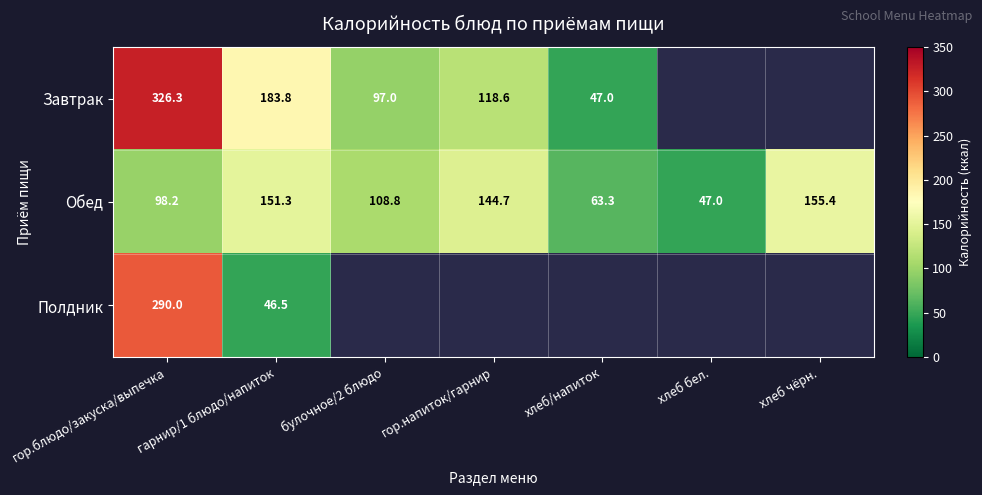

At which category is the sum across all series the highest?

гор.блюдо/закуска/выпечка